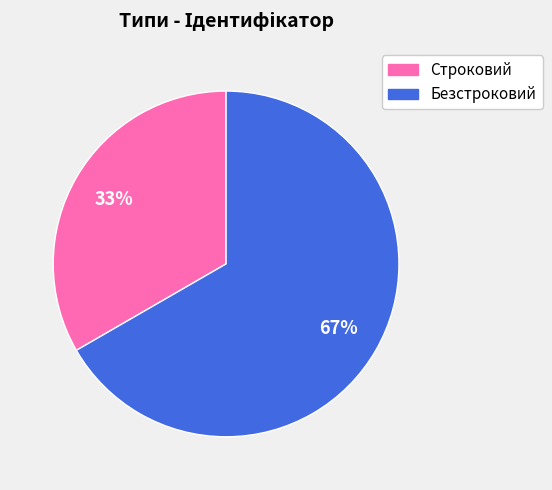

To the nearest percent, what percentage of the pie is Безстроковий?

67%